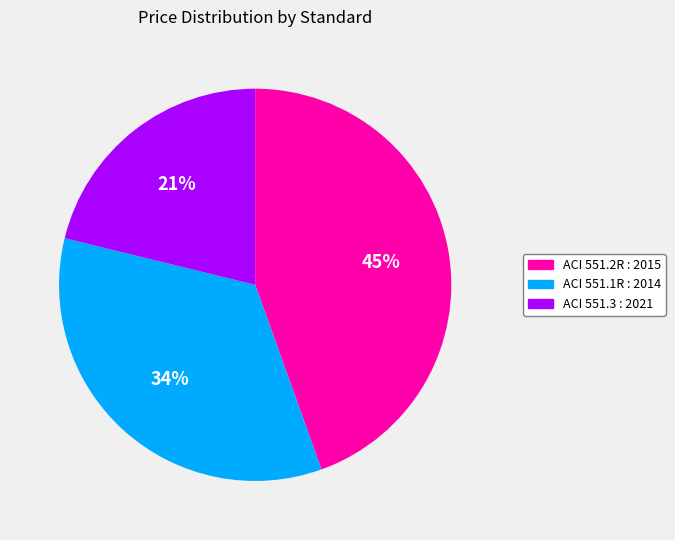

To the nearest percent, what percentage of the pie is ACI 551.2R : 2015?

45%